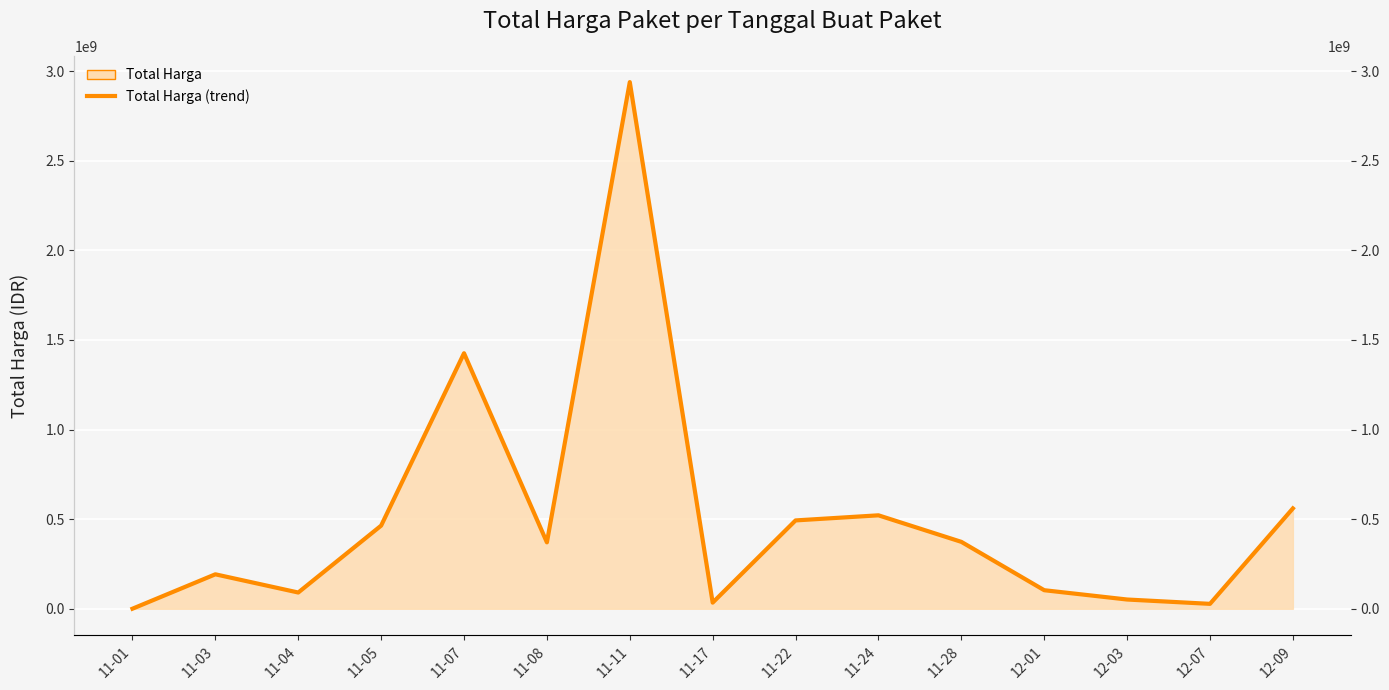

Between 11-04 and 11-28, which is larger?

11-28